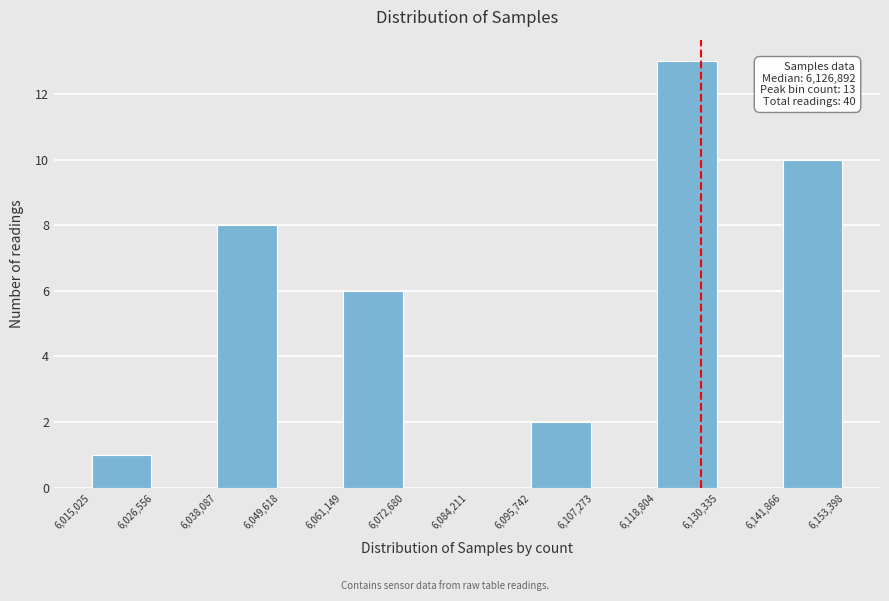

Over which range of the x-axis is the bar tallest?

6,118,804 to 6,130,335